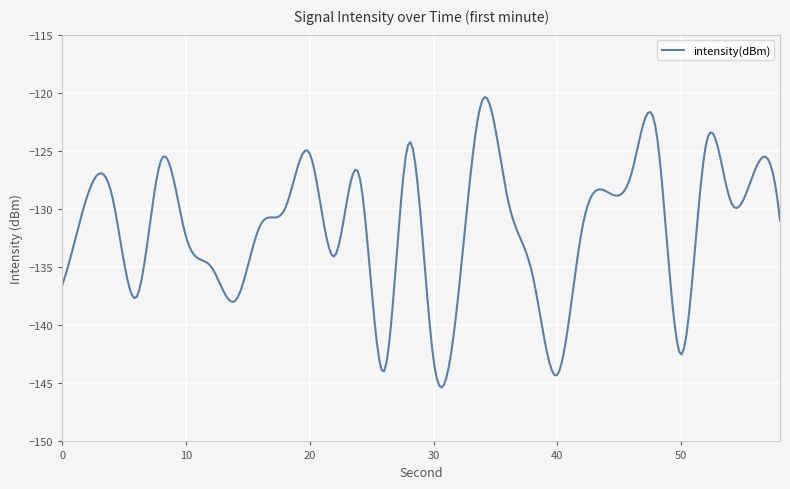

What is the minimum value shown in the chart?

-145.4